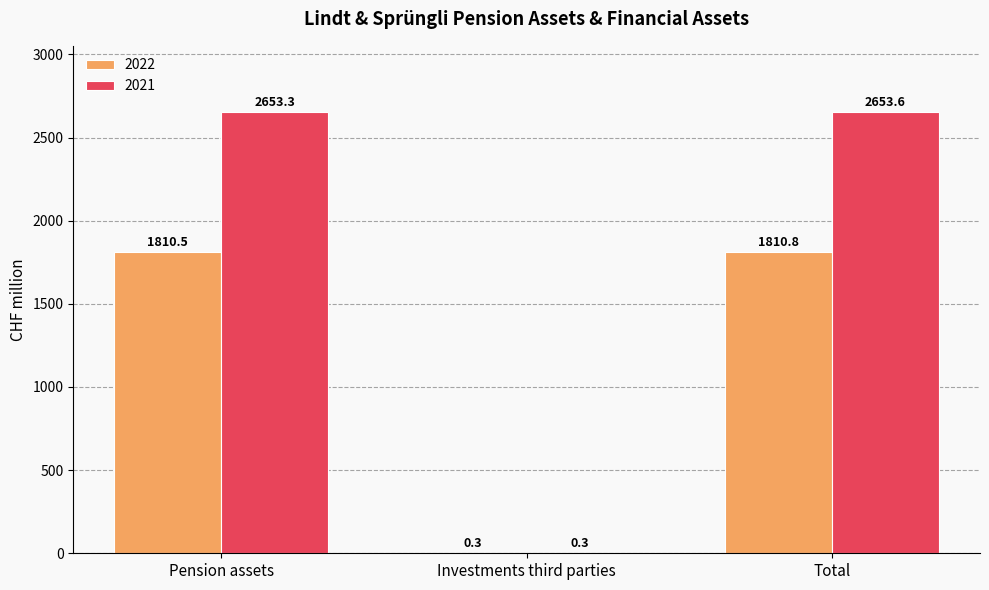

How many series are shown in this chart?

2